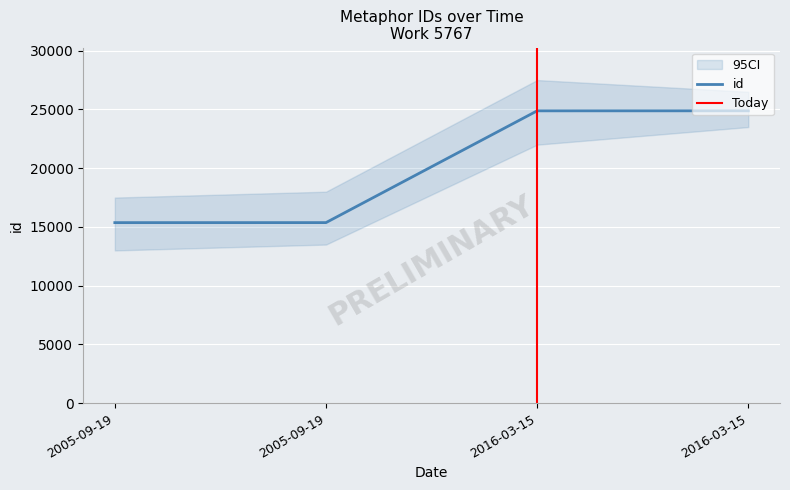

What is the minimum value shown in the chart?

15367